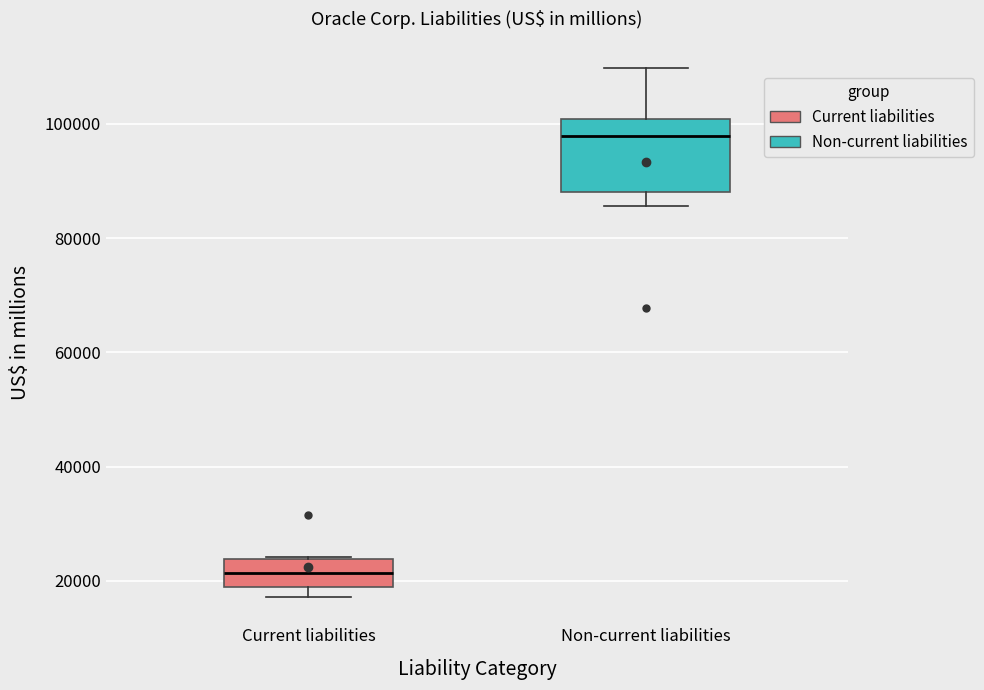

Reading left to right, read every box against the y-axis: the position of its median line, the range the box covers, and the ends of its whiskers. The values are not printed on the chart, so give them approximately, as read against the axis.

Current liabilities: median 22000, box 18000 to 24000, whiskers 18000 (just below the box's lower edge) to 24000
Non-current liabilities: median 98000, box 88000 to 100000, whiskers 86000 to 110000